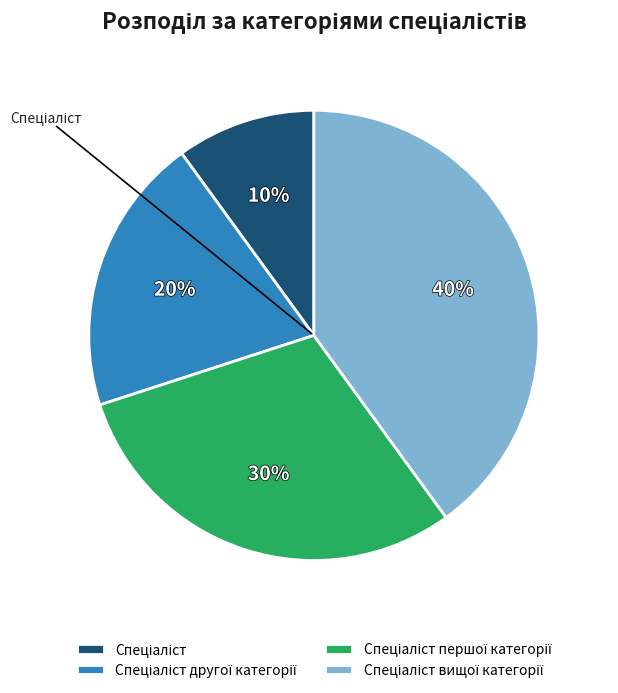

To the nearest percent, what portion does Спеціаліст першої категорії represent?

30%